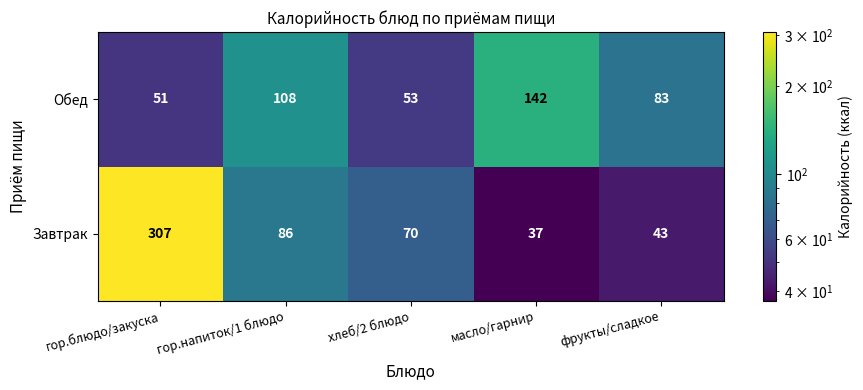

List the series in order of their peak value, highest first.

Завтрак, Обед